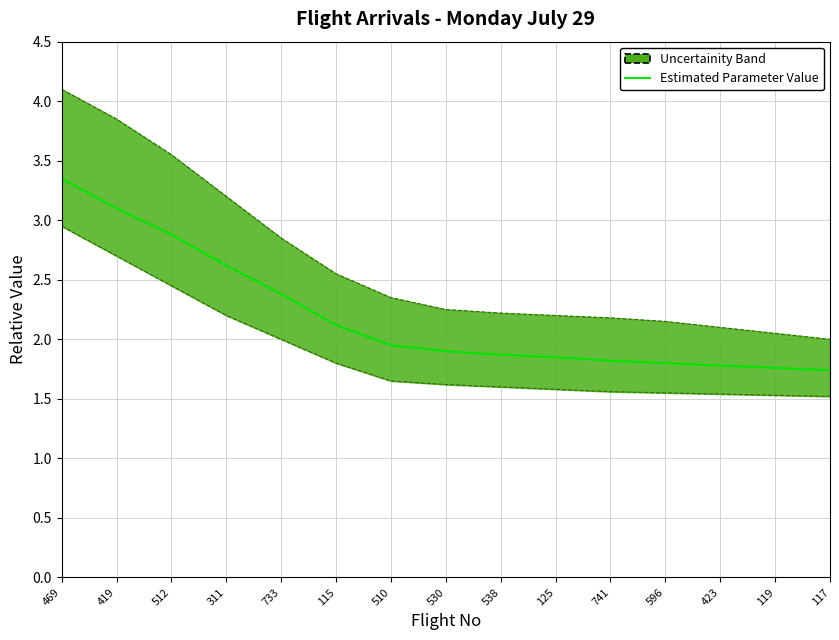

True or false: the data has more than 0 interior local peaks.

False